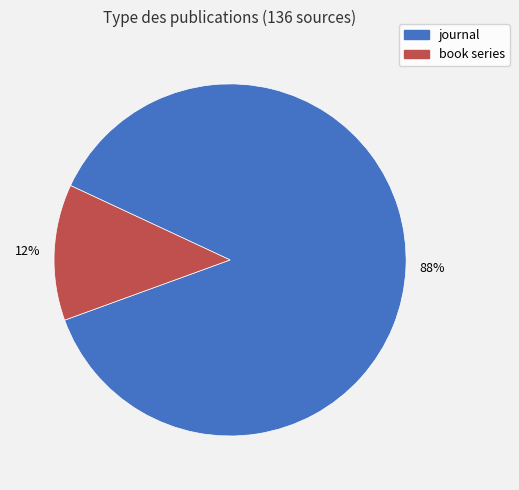

Which slice represents more than half of the pie?

journal